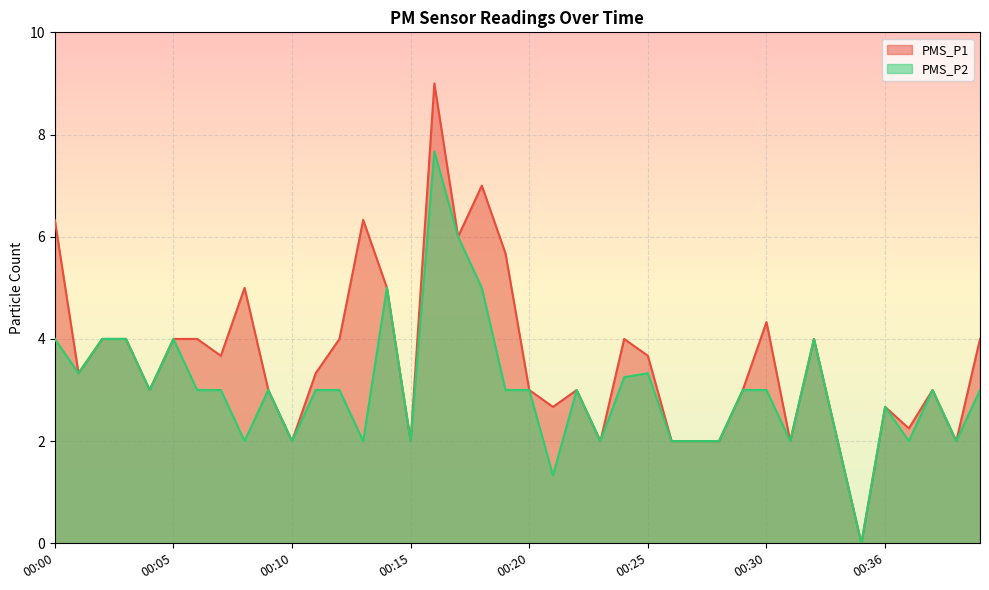

Reading right to left, what are all the values shown in this chart?

PMS_P1: 00:40=4.0	00:39=2.0	00:38=3.0	00:37=2.2	00:36=2.7	00:34=0.0	00:33=2.0	00:32=4.0	00:31=2.0	00:30=4.3	00:29=3.0	00:28=2.0	00:27=2.0	00:26=2.0	00:25=3.7	00:24=4.0	00:23=2.0	00:22=3.0	00:21=2.7	00:20=3.0	00:19=5.7	00:18=7.0	00:17=6.0	00:16=9.0	00:15=2.0	00:14=5.0	00:13=6.3	00:12=4.0	00:11=3.3	00:10=2.0	00:09=3.0	00:08=5.0	00:07=3.7	00:06=4.0	00:05=4.0	00:04=3.0	00:03=4.0	00:02=4.0	00:01=3.3	00:00=6.3
PMS_P2: 00:40=3.0	00:39=2.0	00:38=3.0	00:37=2.0	00:36=2.7	00:34=0.0	00:33=2.0	00:32=4.0	00:31=2.0	00:30=3.0	00:29=3.0	00:28=2.0	00:27=2.0	00:26=2.0	00:25=3.3	00:24=3.2	00:23=2.0	00:22=3.0	00:21=1.3	00:20=3.0	00:19=3.0	00:18=5.0	00:17=6.0	00:16=7.7	00:15=2.0	00:14=5.0	00:13=2.0	00:12=3.0	00:11=3.0	00:10=2.0	00:09=3.0	00:08=2.0	00:07=3.0	00:06=3.0	00:05=4.0	00:04=3.0	00:03=4.0	00:02=4.0	00:01=3.3	00:00=4.0